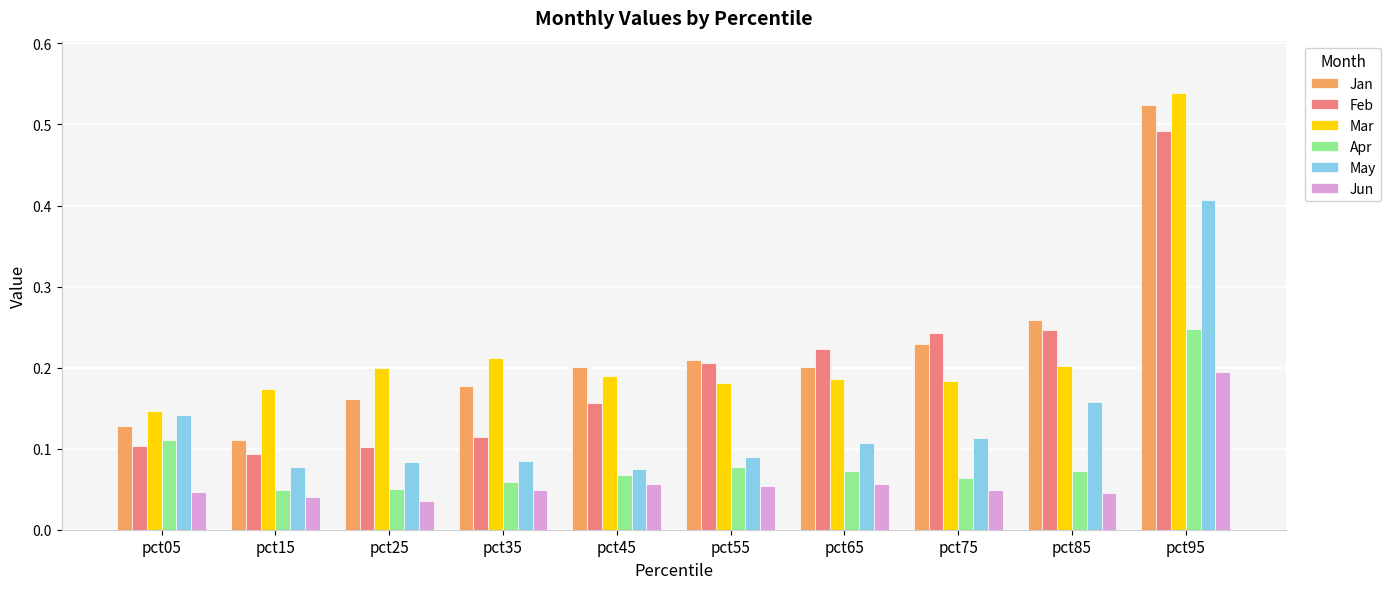

Rank the series at pct65 from highest to lowest value.

Feb, Jan, Mar, May, Apr, Jun